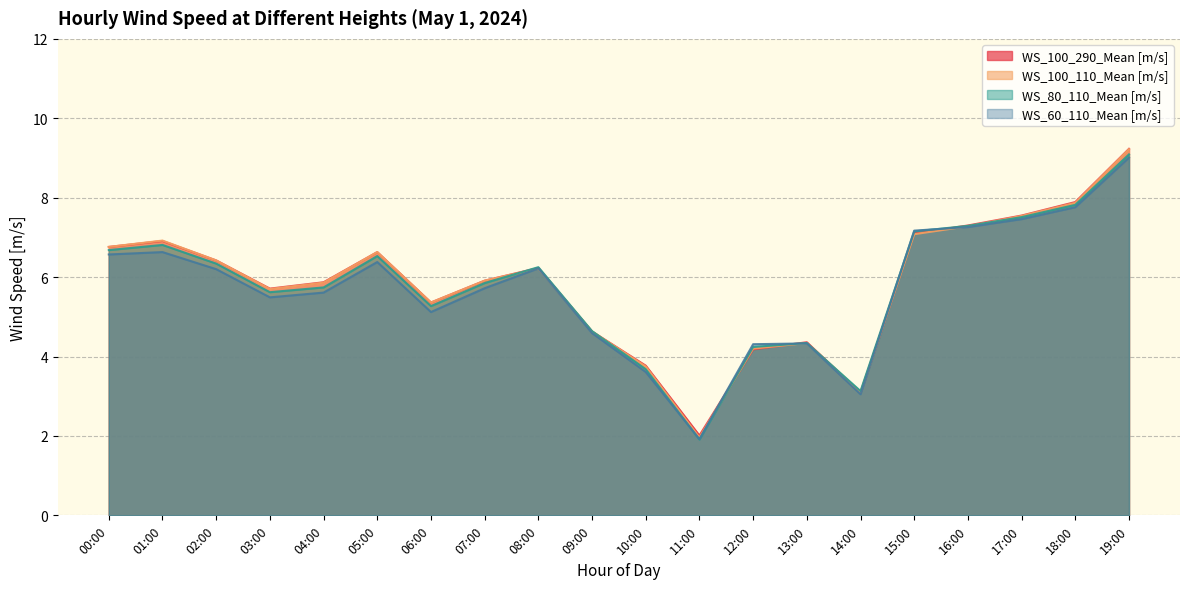

How many times do WS_80_110_Mean [m/s] and WS_100_110_Mean [m/s] cross each other?

4